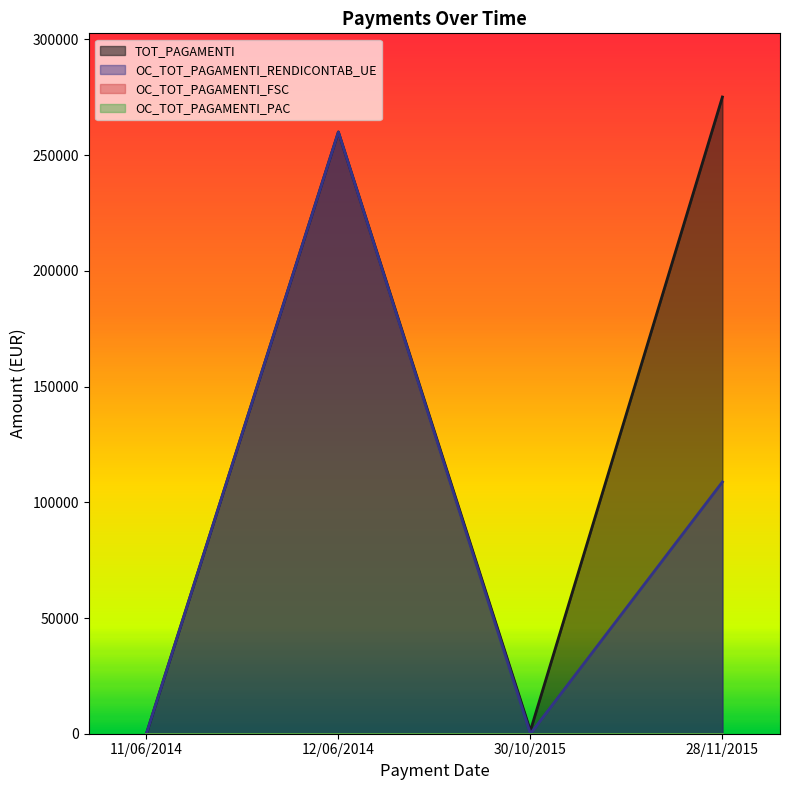

True or false: TOT_PAGAMENTI and OC_TOT_PAGAMENTI_RENDICONTAB_UE intersect in this chart.

False